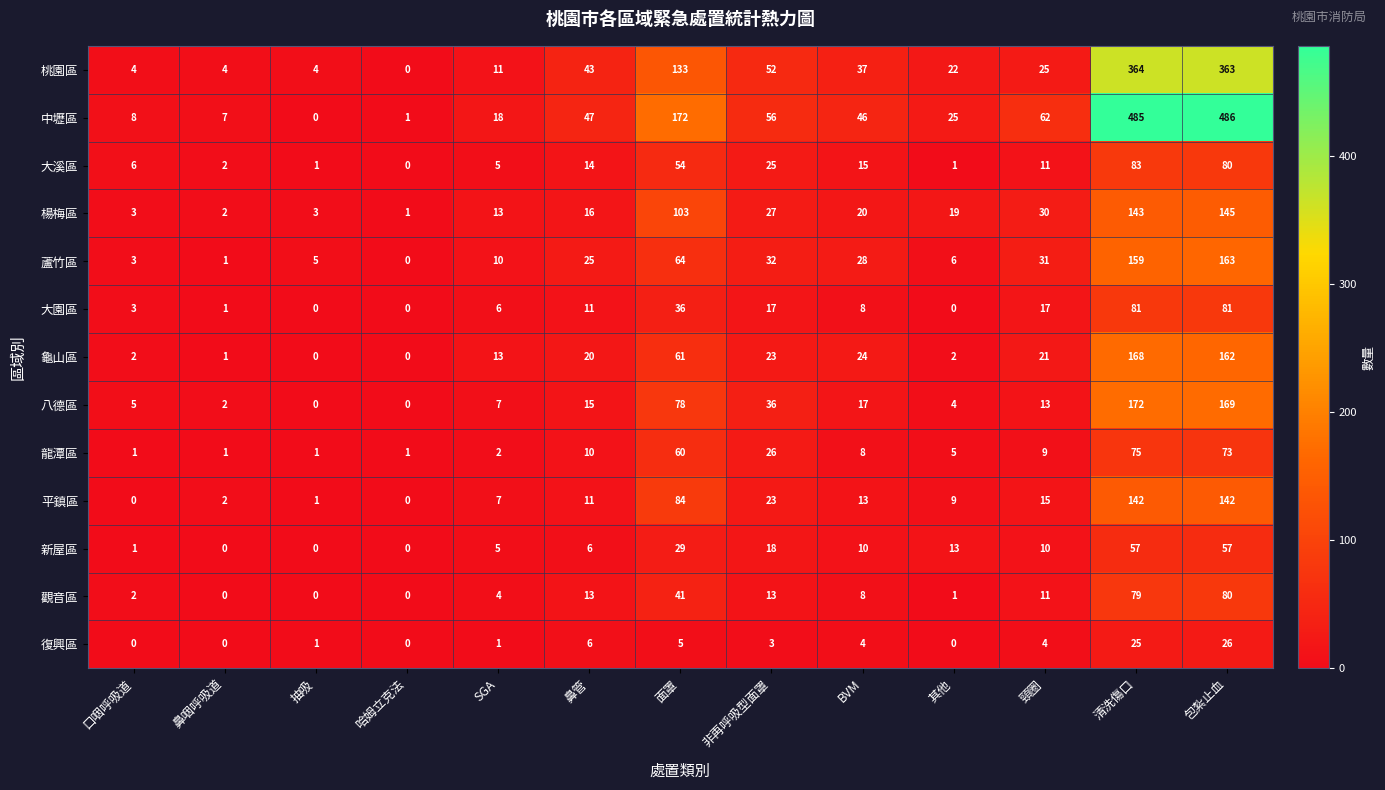

List the series in order of their peak value, highest first.

中壢區, 桃園區, 八德區, 龜山區, 蘆竹區, 楊梅區, 平鎮區, 大溪區, 大園區, 觀音區, 龍潭區, 新屋區, 復興區